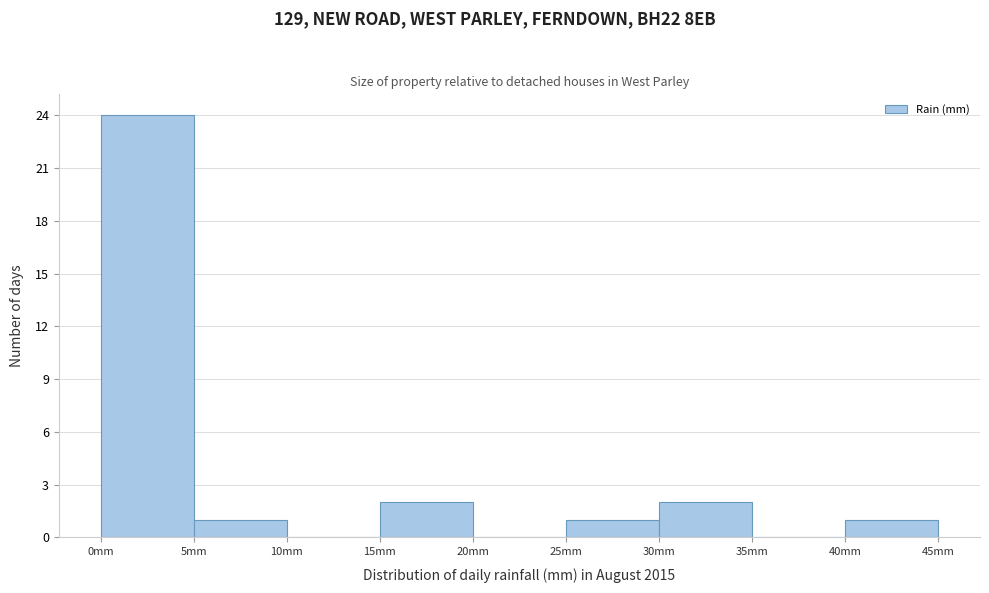

Reading left to right, list every bar in this chart as the range it spans on the x-axis followed by its height. The values are not printed on the chart, so give them approximately, as read against the axis.

0 to 5: 24
5 to 10: 1
10 to 15: 0
15 to 20: 2
20 to 25: 0
25 to 30: 1
30 to 35: 2
35 to 40: 0
40 to 45: 1